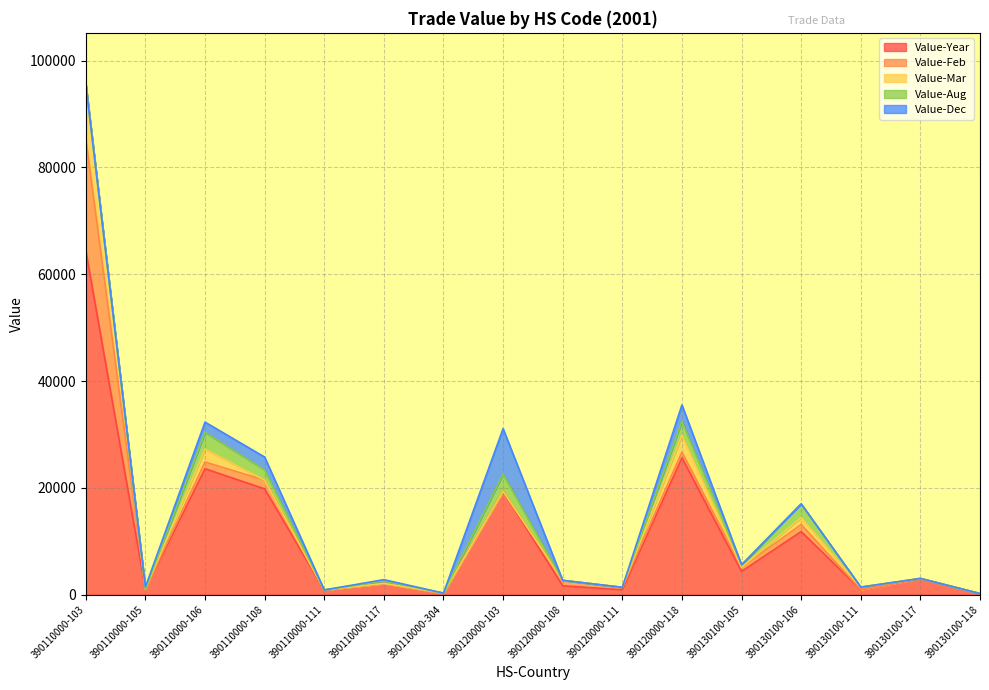

Reading left to right, what are all the values shown in this chart?

Value-Year: 390110000-103=64443	390110000-105=1021	390110000-106=23585	390110000-108=19808	390110000-111=883	390110000-117=2105	390110000-304=294	390120000-103=19380	390120000-108=1669	390120000-111=904	390120000-118=25634	390130100-105=4361	390130100-106=11813	390130100-111=943	390130100-117=3037	390130100-118=208
Value-Feb: 390110000-103=20970	390110000-105=0	390110000-106=1263	390110000-108=1639	390110000-111=0	390110000-117=0	390110000-304=0	390120000-103=0	390120000-108=1014	390120000-111=471	390120000-118=1067	390130100-105=774	390130100-106=1327	390130100-111=0	390130100-117=0	390130100-118=0
Value-Mar: 390110000-103=10229	390110000-105=0	390110000-106=2417	390110000-108=0	390110000-111=0	390110000-117=0	390110000-304=0	390120000-103=0	390120000-108=0	390120000-111=0	390120000-118=3179	390130100-105=0	390130100-106=1322	390130100-111=479	390130100-117=0	390130100-118=0
Value-Aug: 390110000-103=0	390110000-105=0	390110000-106=3122	390110000-108=1932	390110000-111=0	390110000-117=460	390110000-304=0	390120000-103=3196	390120000-108=0	390120000-111=0	390120000-118=2593	390130100-105=458	390130100-106=2545	390130100-111=0	390130100-117=0	390130100-118=0
Value-Dec: 390110000-103=0	390110000-105=423	390110000-106=1929	390110000-108=2391	390110000-111=0	390110000-117=249	390110000-304=0	390120000-103=8512	390120000-108=0	390120000-111=0	390120000-118=3064	390130100-105=0	390130100-106=0	390130100-111=0	390130100-117=0	390130100-118=0